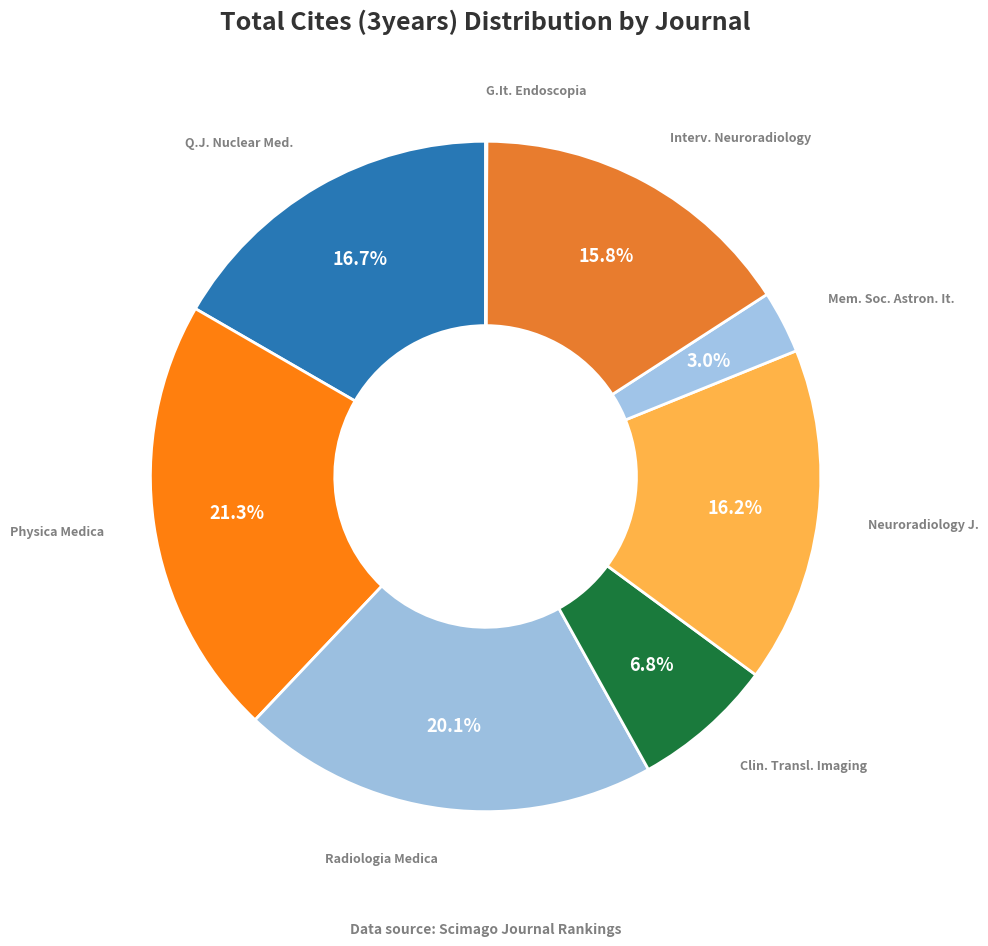

Does any single category account for the majority?

No